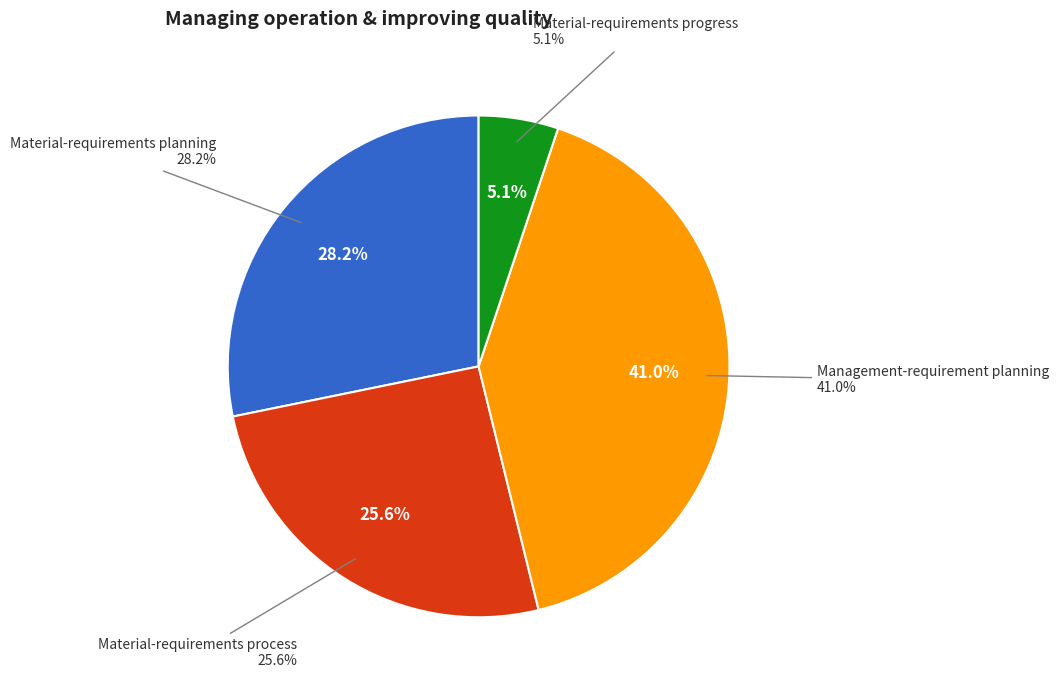

How much of the chart is everything except Management-requirement planning?

59.0%